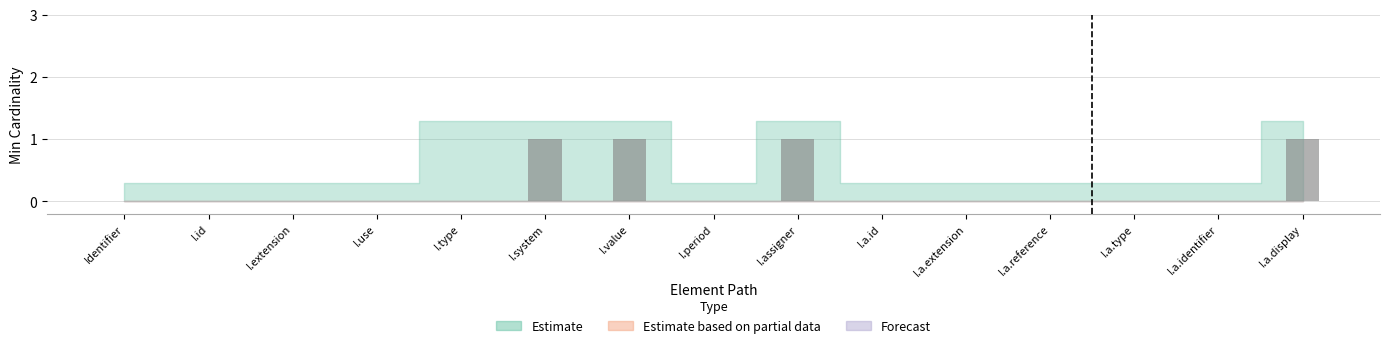

Reading right to left, list all the values displayed in this chart.

I.a.display=1	I.a.identifier=0	I.a.type=0	I.a.reference=0	I.a.extension=0	I.a.id=0	I.assigner=1	I.period=0	I.value=1	I.system=1	I.type=0	I.use=0	I.extension=0	I.id=0	Identifier=0